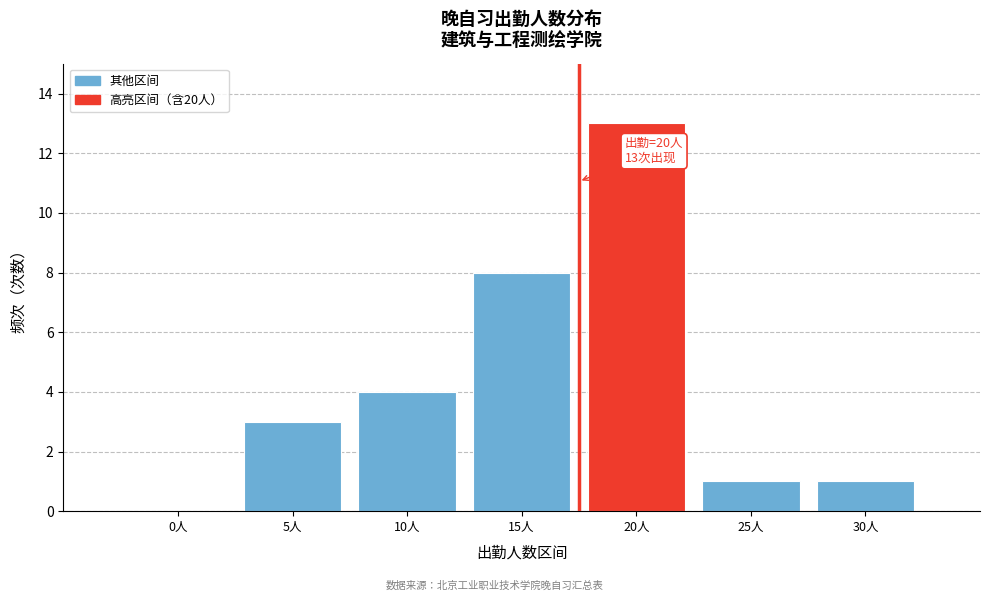

Reading left to right, extract all data points from this chart.

0人=0	5人=3	10人=4	15人=8	20人=13	25人=1	30人=1